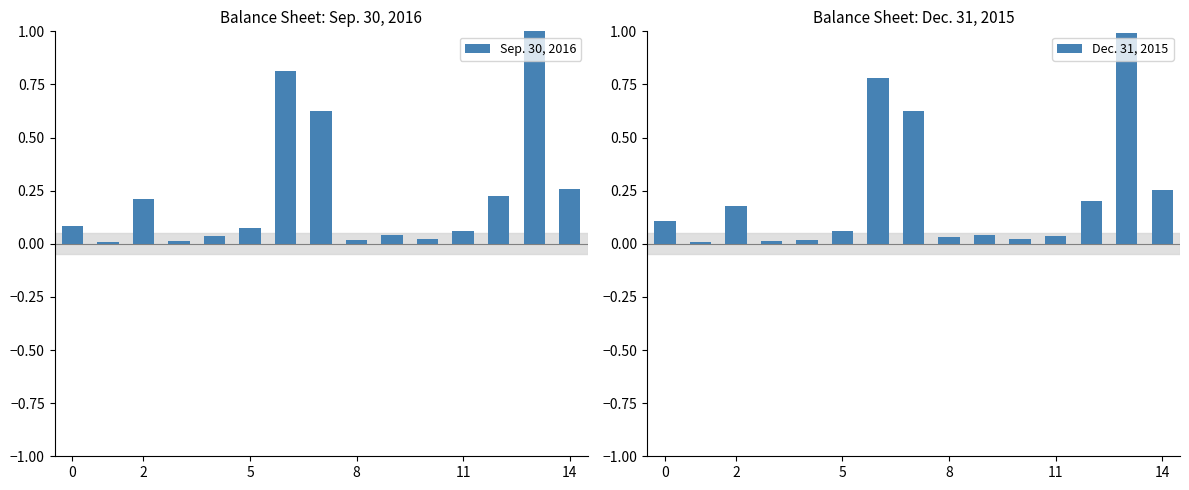

List the series in order of their overall mean, highest first.

Sep. 30, 2016, Dec. 31, 2015